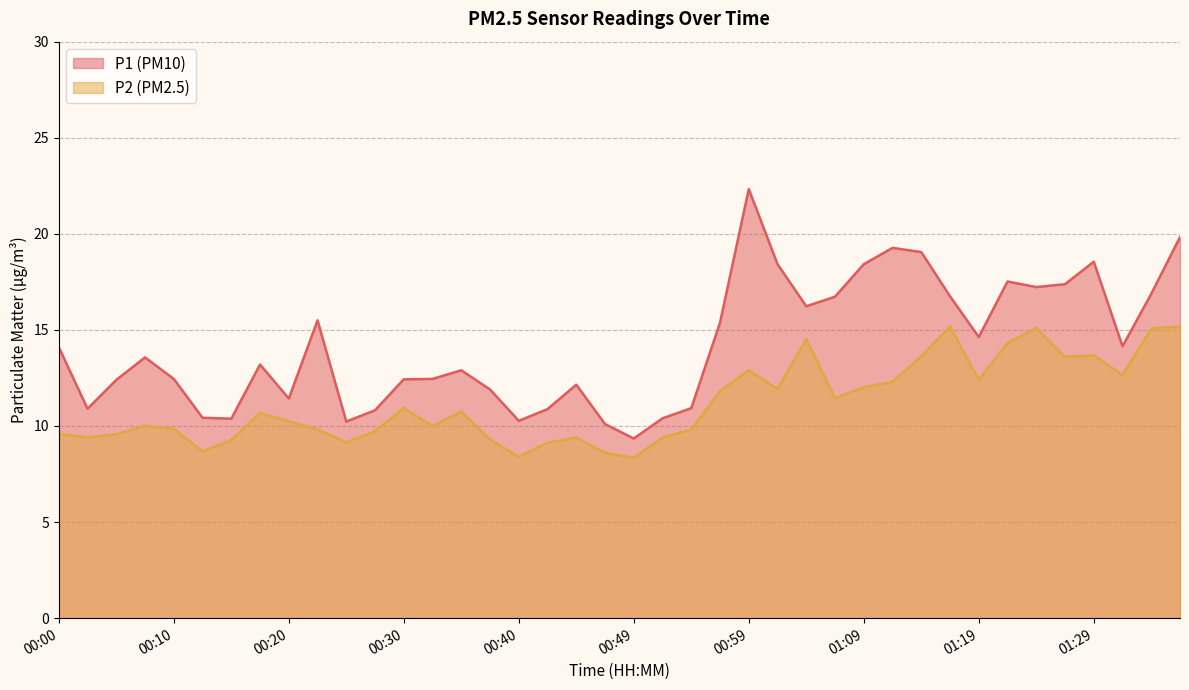

The P1 series shows 12.4 at 00:05. True or false?

True